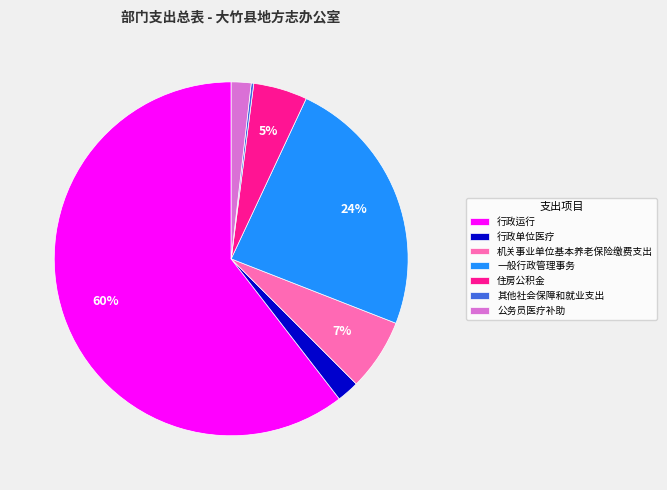

To the nearest percent, what portion does 行政单位医疗 represent?

2%